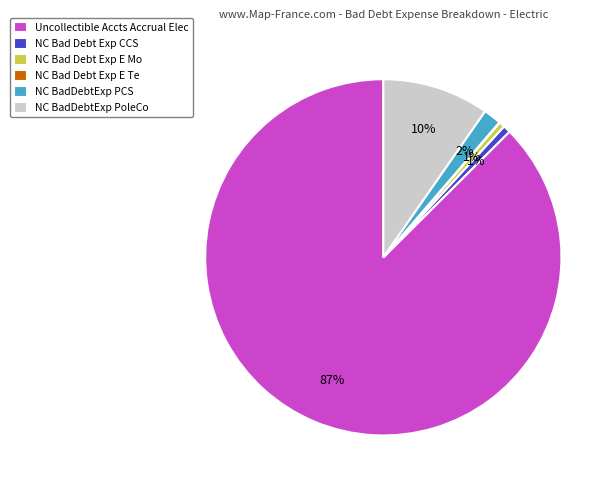

To the nearest percent, what portion does NC BadDebtExp PoleCo represent?

10%